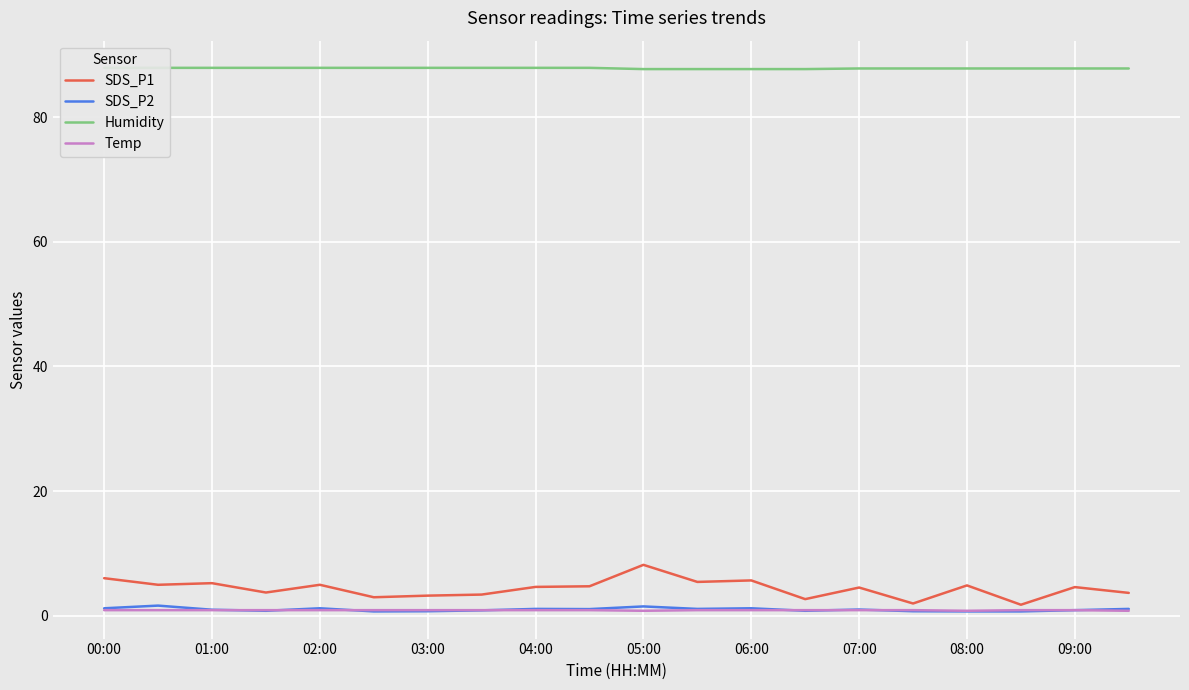

Count the Temp values in the range 0 to 1.

20